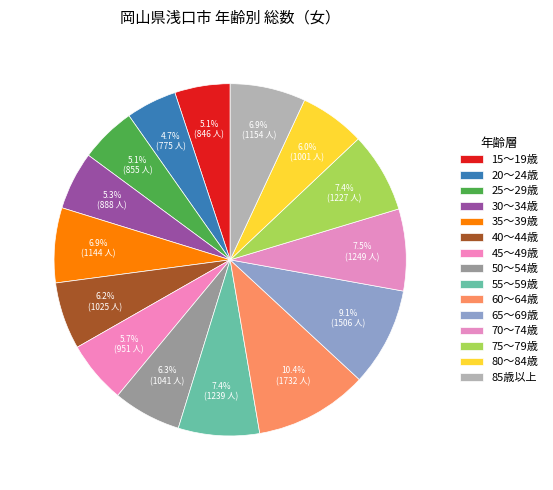

How many segments does this pie chart have?

15